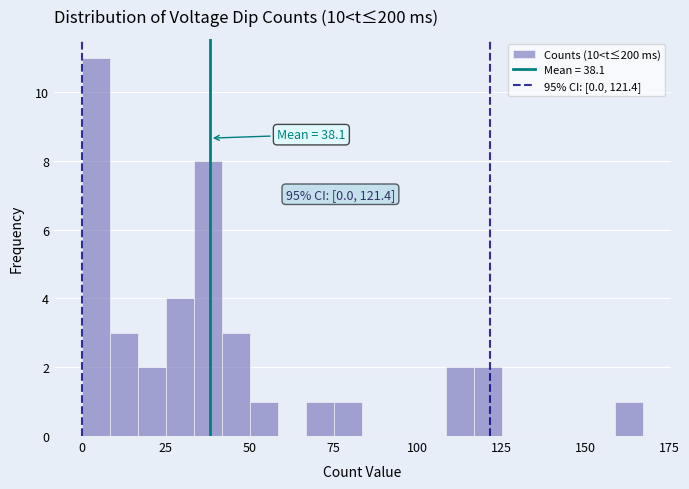

Read against the x-axis, roughly where is the centre of the tallest bar?

5